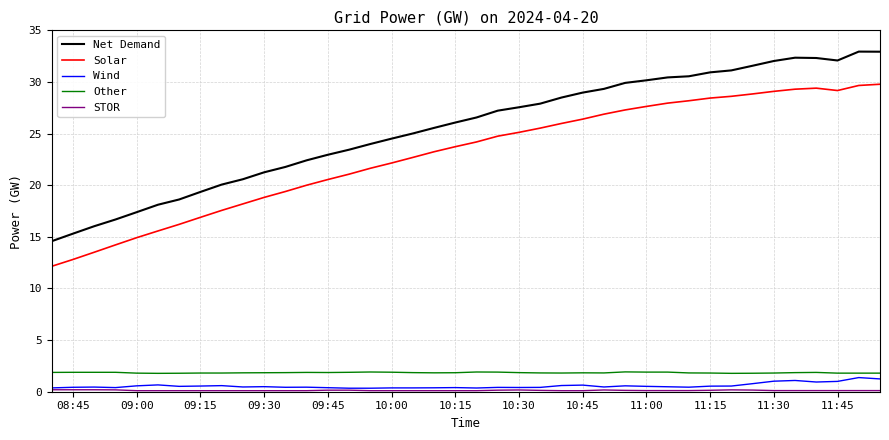

In Solar, how many points are lower than both neighbors (excluding endpoints)?

1